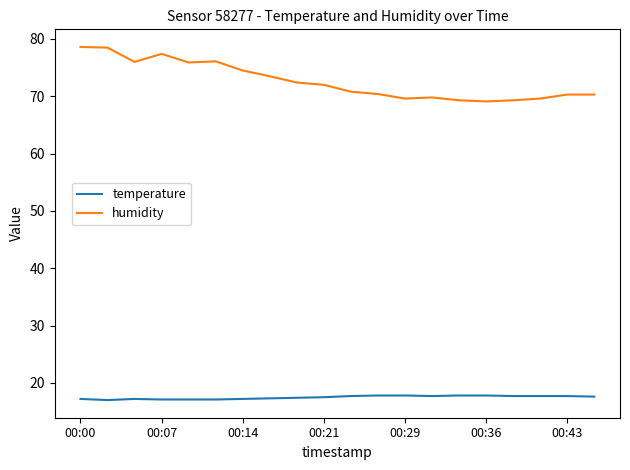

Which series has the largest range (max minus min)?

humidity